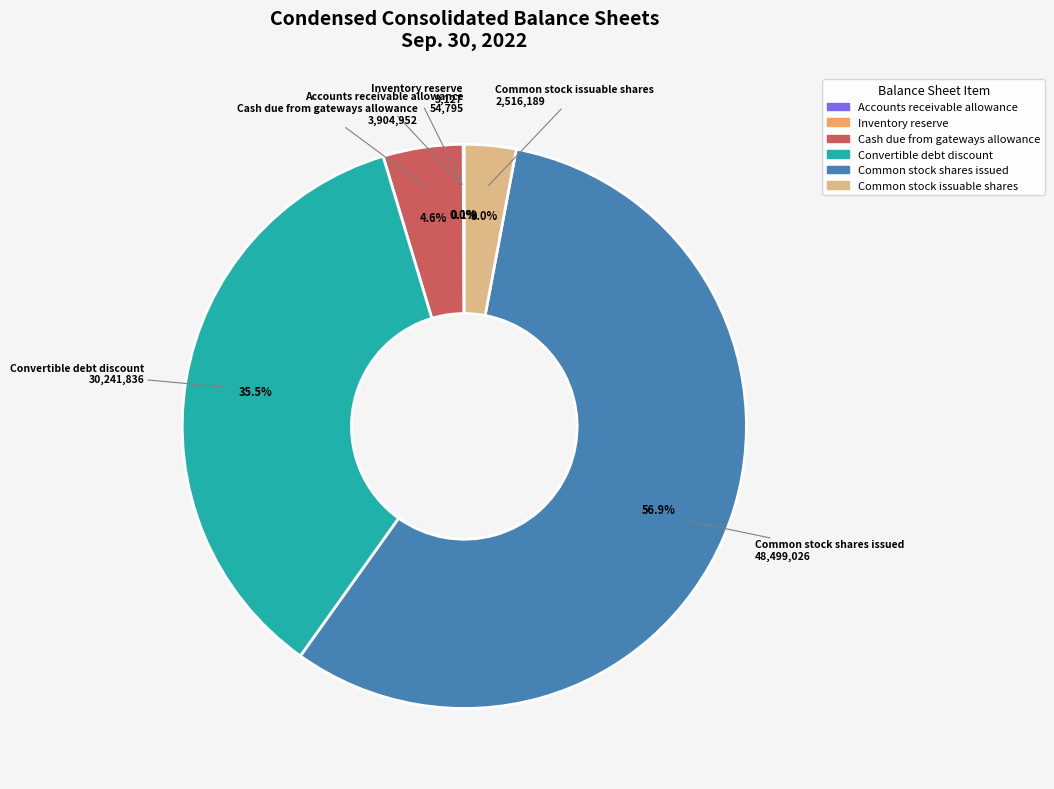

Does any single category account for the majority?

Yes